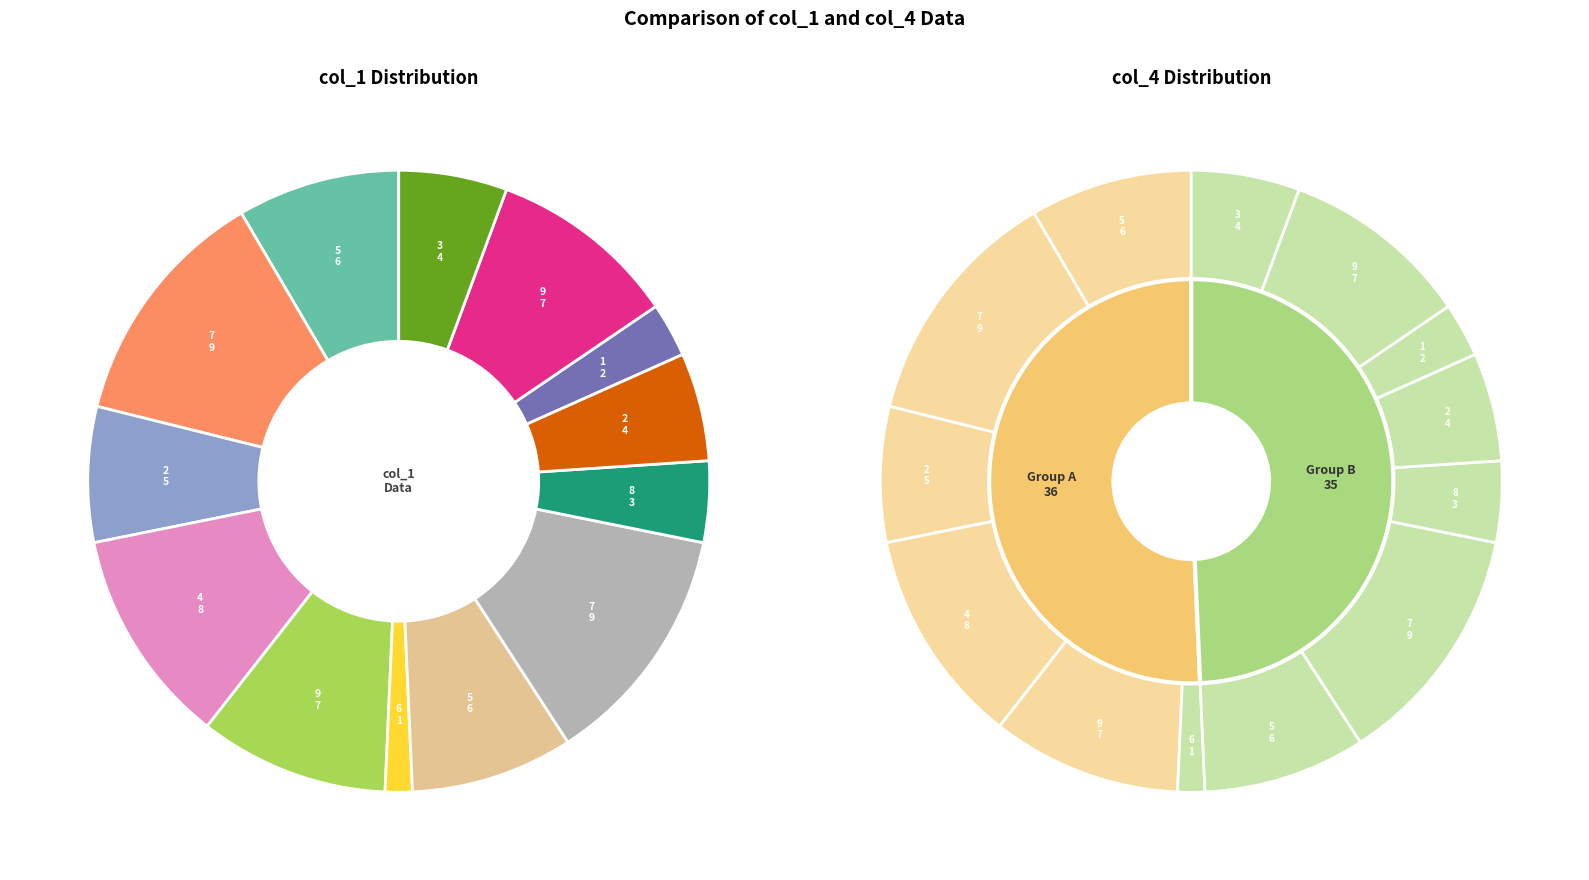

Approximately how many times larger is the value at 9 compared to 9?

1.0